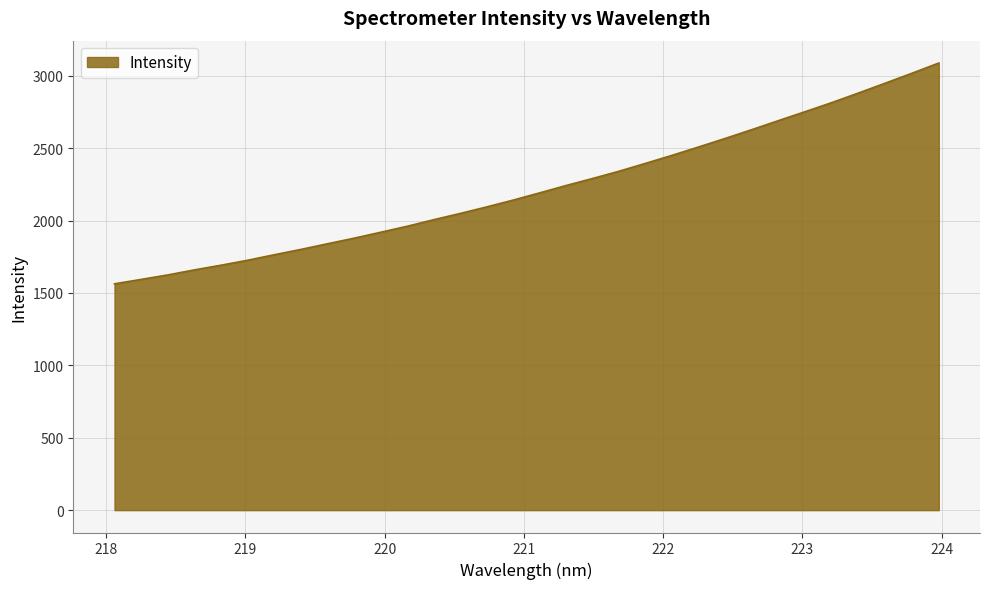

What is the difference between the maximum and minimum values?

1525.1